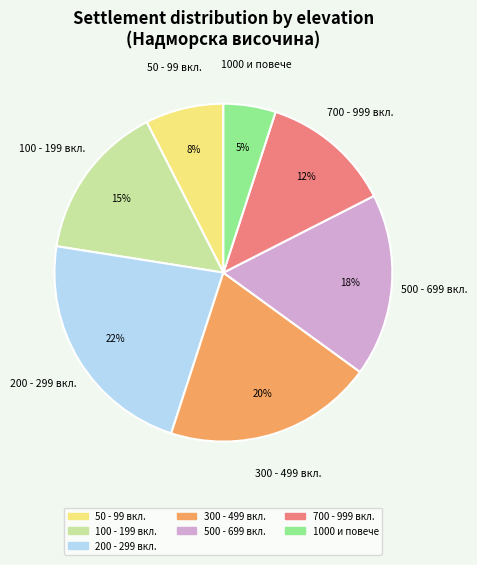

Is there any slice that represents more than half of the pie?

No